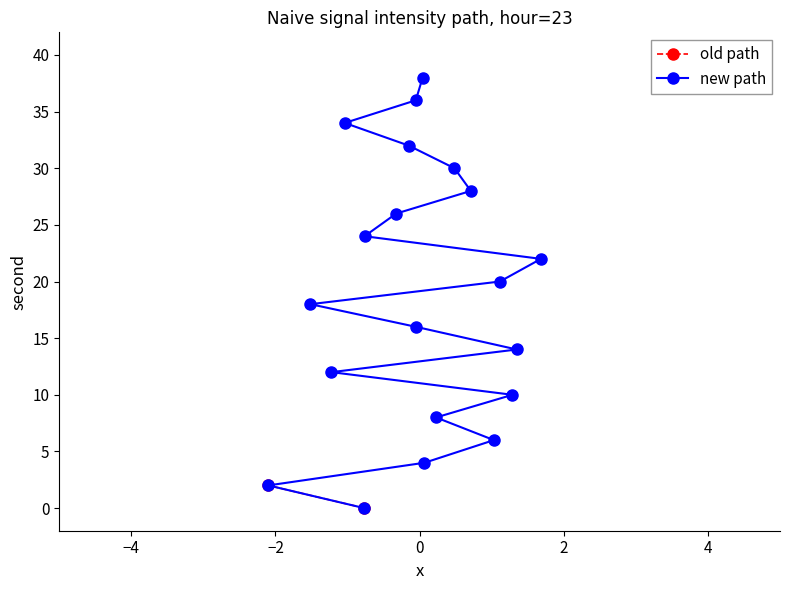

True or false: the data shows 43 at 28.

False